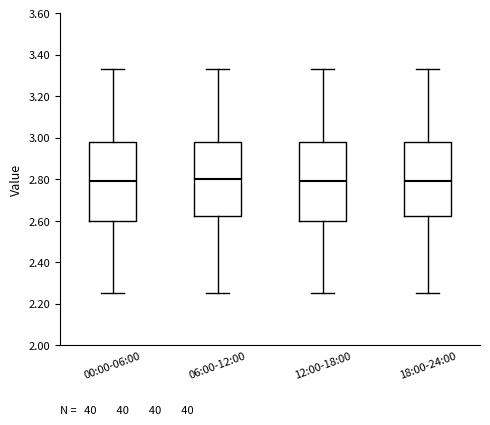

Reading left to right, transcribe this box plot: for each box, give where its median line is, the range the box spans, and where its two whiskers end, as read against the y-axis. The values are not printed on the chart, so give them approximately, as read against the axis.

00:00-06:00: median 2.80, box 2.60 to 2.98, whiskers 2.26 to 3.34
06:00-12:00: median 2.80, box 2.62 to 2.98, whiskers 2.26 to 3.34
12:00-18:00: median 2.80, box 2.60 to 2.98, whiskers 2.26 to 3.34
18:00-24:00: median 2.80, box 2.62 to 2.98, whiskers 2.26 to 3.34